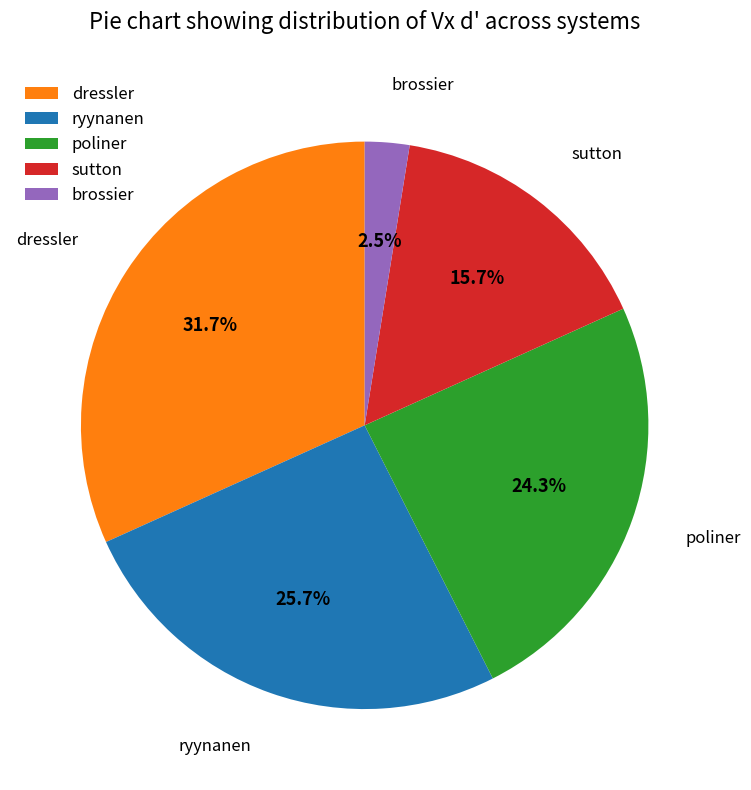

Between brossier and ryynanen, which is larger?

ryynanen